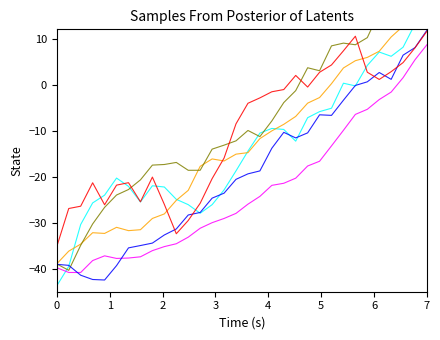

What is the maximum value for Sample 2?

8.7